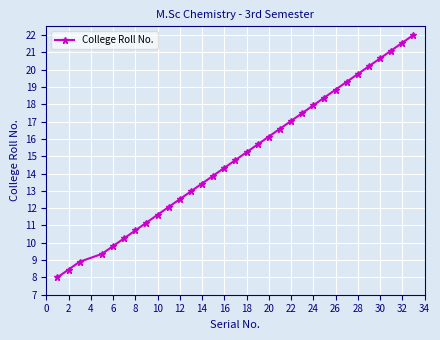

What is the maximum value shown in the chart?

22.0